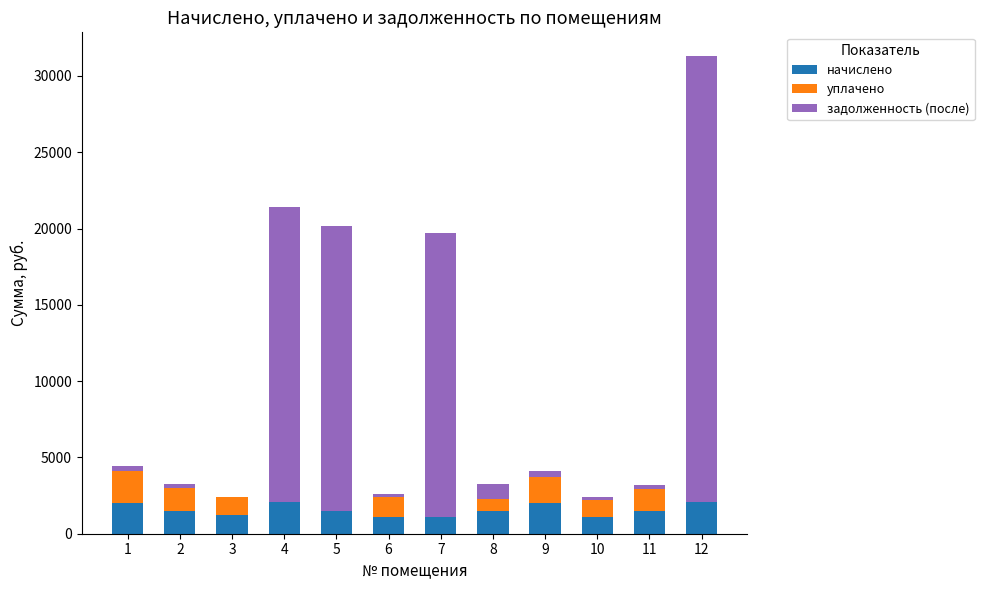

What is the total value across all series at 5?

20134.2